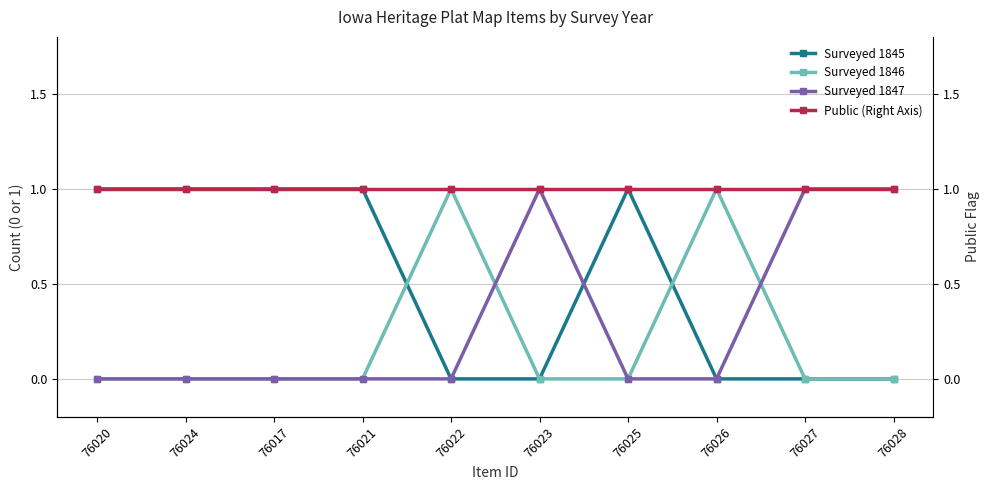

Does the chart have visible grid lines?

Yes